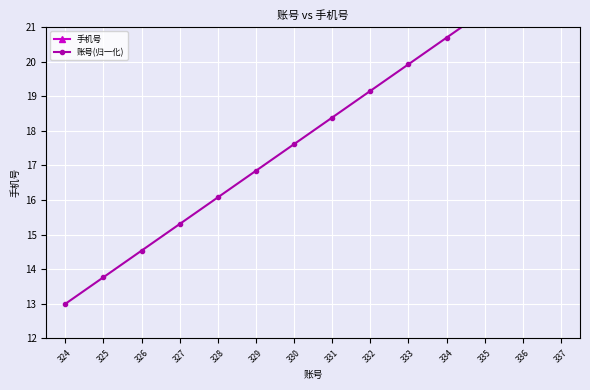

List the labels in order of value, largest first.

337, 336, 335, 334, 333, 332, 331, 330, 329, 328, 327, 326, 325, 324